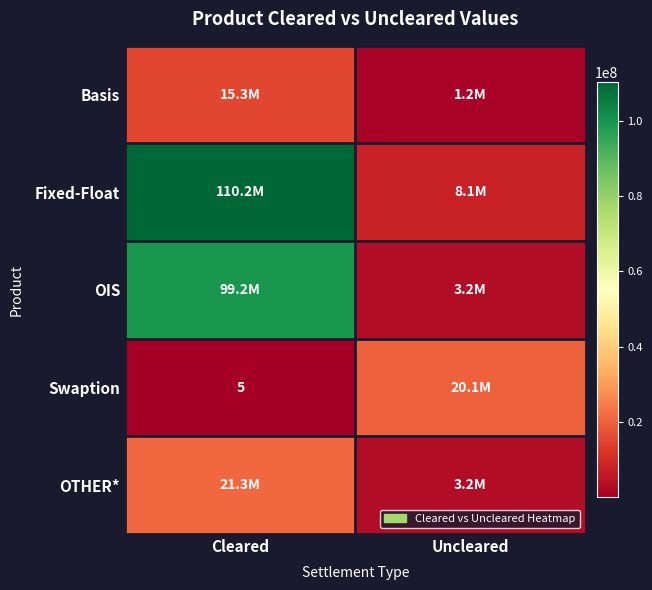

Rank the categories by Swaption value from highest to lowest.

Uncleared, Cleared